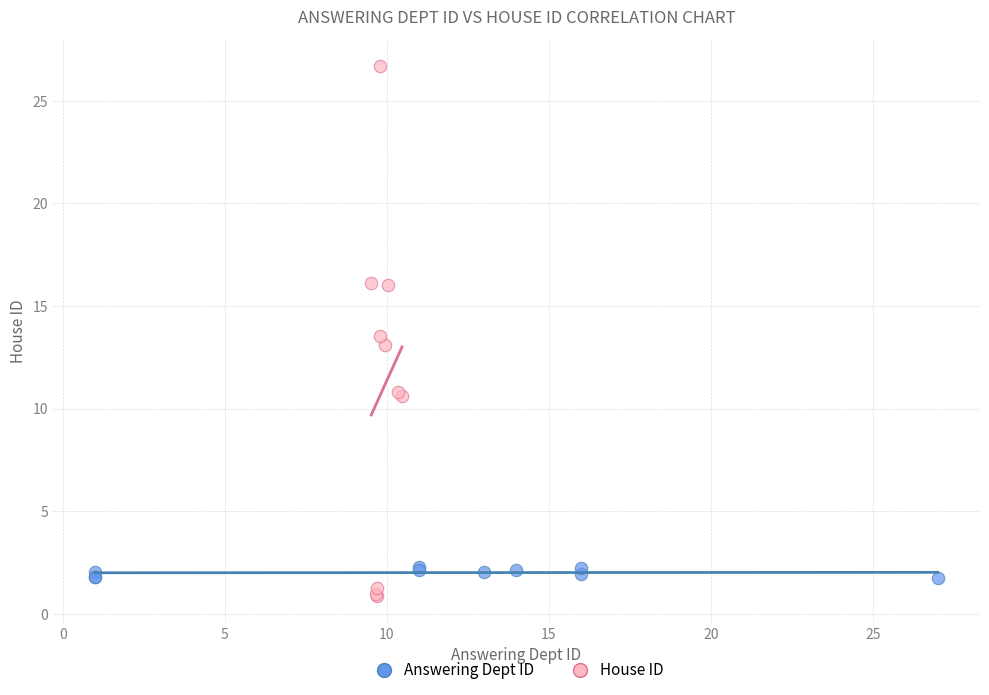

Which series contains the highest Y value?

House ID